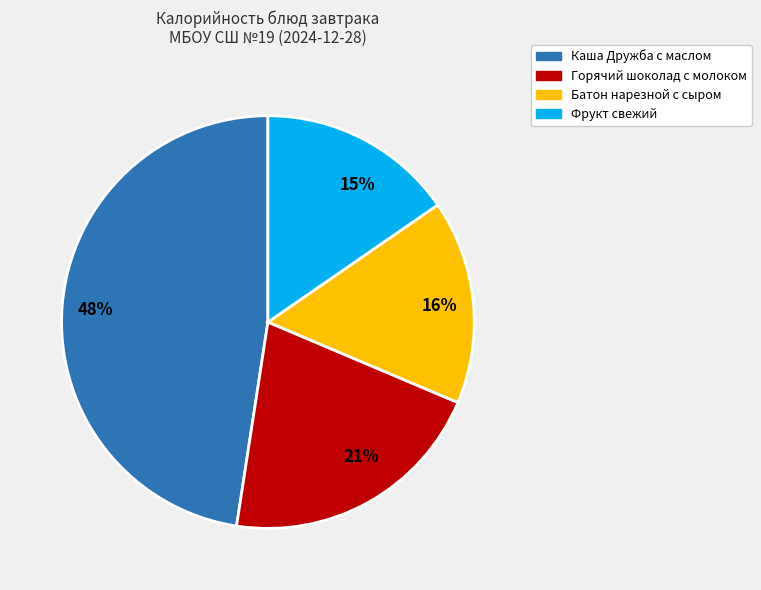

Between 21% and 15%, which is larger?

21%